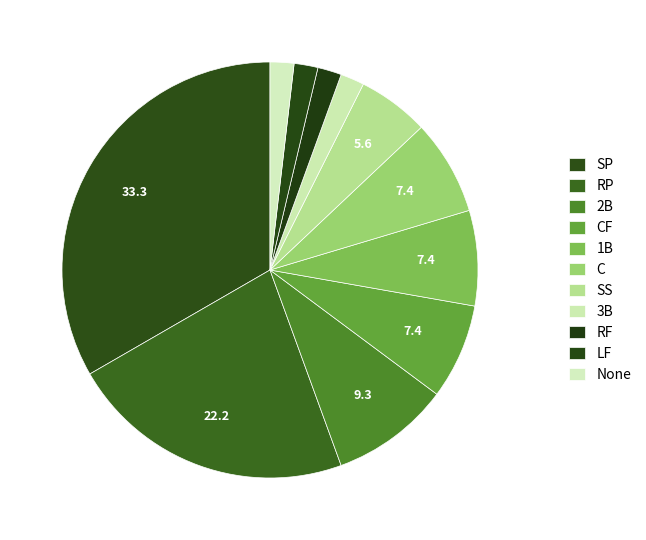

How many segments does this pie chart have?

11